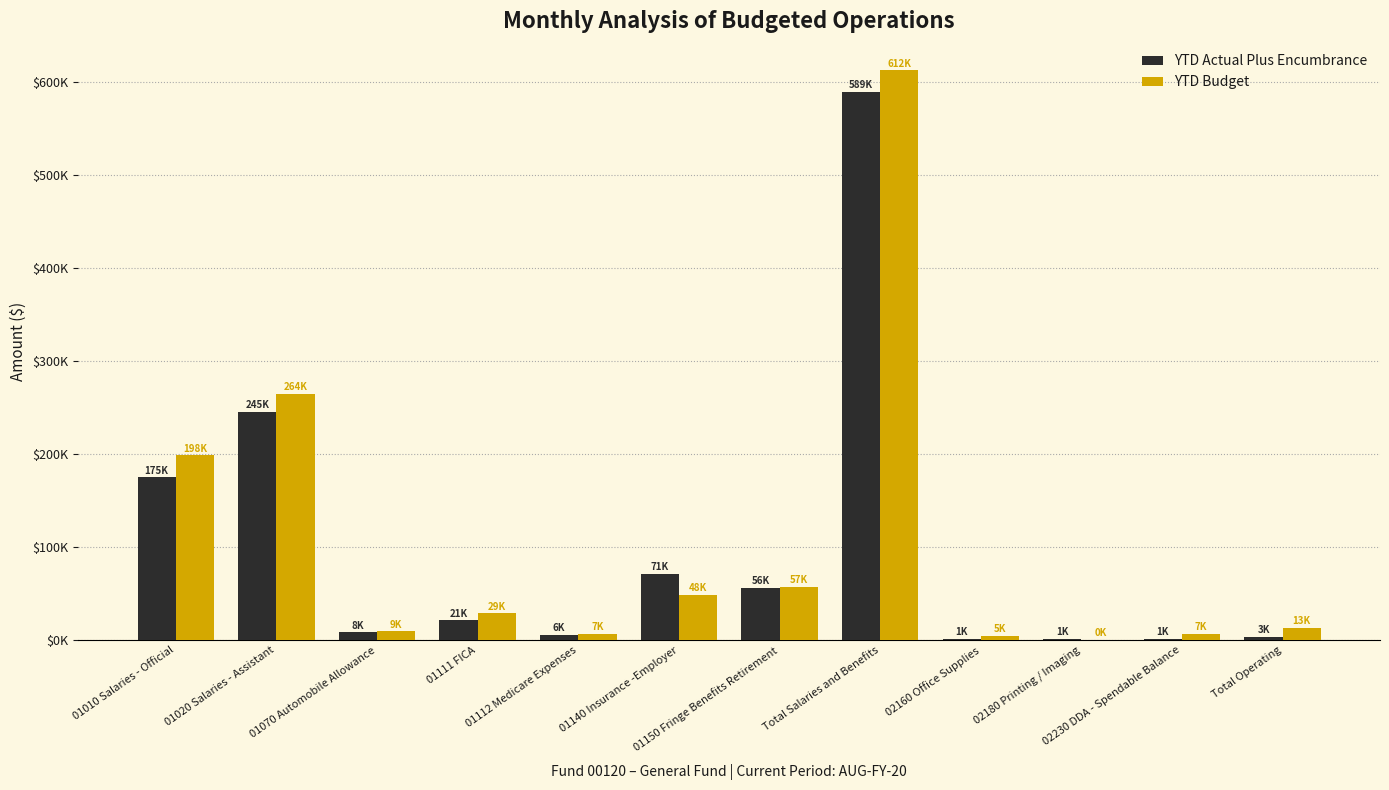

The YTD Actual Plus Encumbrance series shows 26248.1 at 01150 Fringe Benefits Retirement. True or false?

False